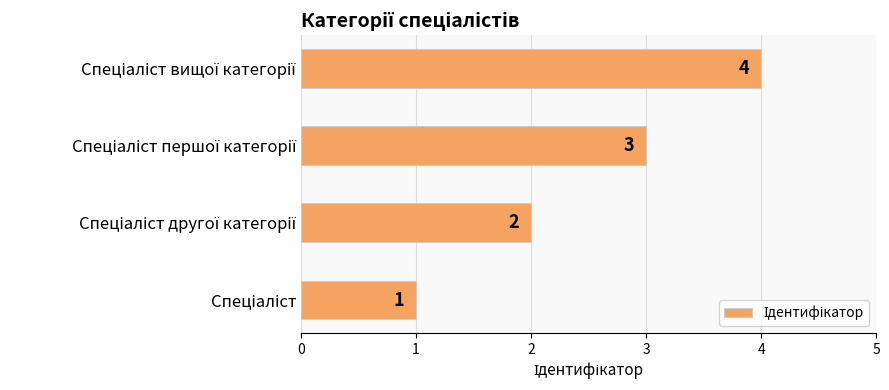

How many values are between 2 and 4?

3